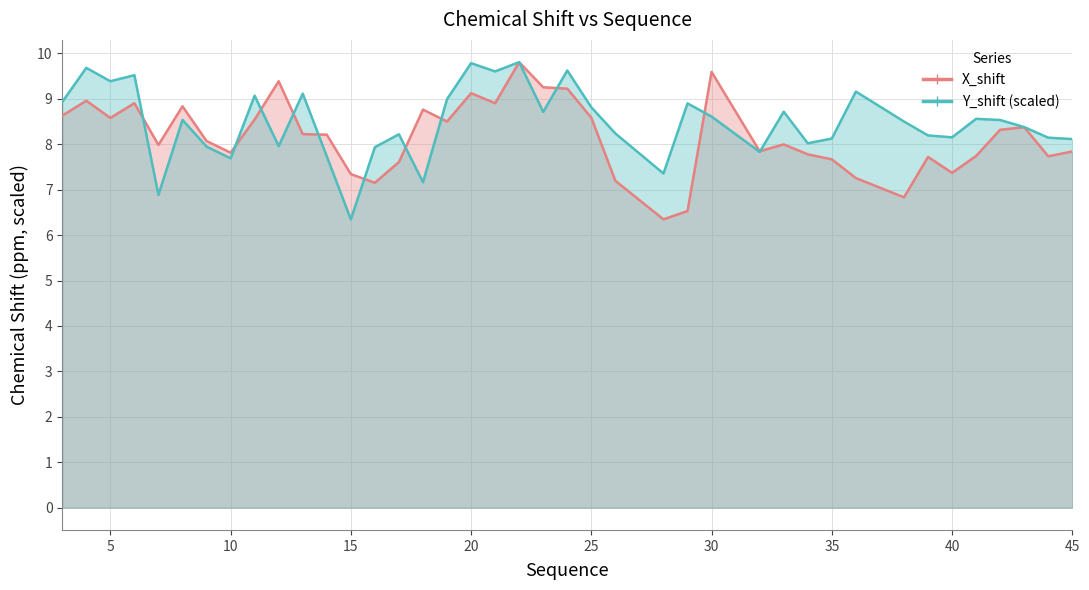

How many interior local valleys does the X_shift series have?

11